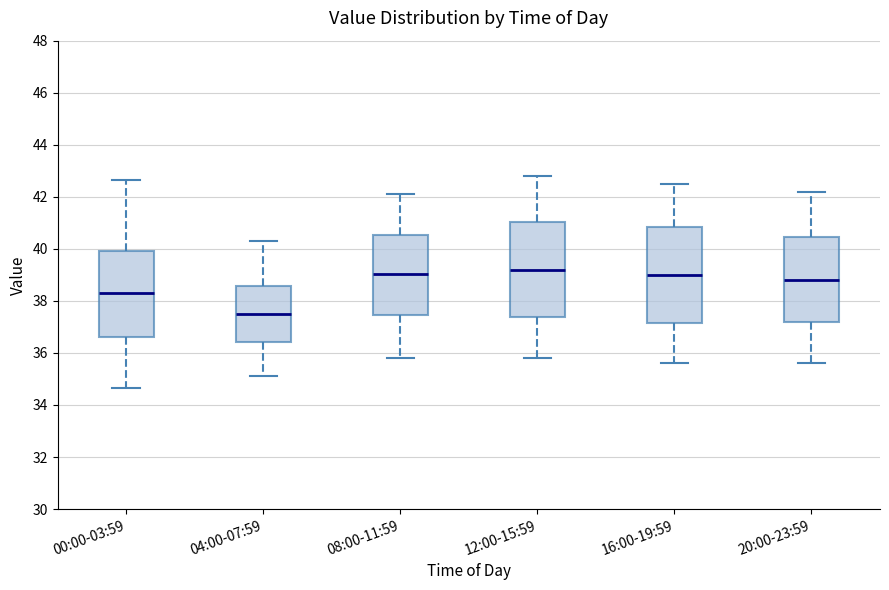

Reading left to right, transcribe this box plot: for each box, give where its median line is, the range the box spans, and where its two whiskers end, as read against the y-axis. The values are not printed on the chart, so give them approximately, as read against the axis.

00:00-03:59: median 38.4, box 36.6 to 40.0, whiskers 34.6 to 42.6
04:00-07:59: median 37.6, box 36.4 to 38.6, whiskers 35.2 to 40.4
08:00-11:59: median 39.0, box 37.4 to 40.6, whiskers 35.8 to 42.2
12:00-15:59: median 39.2, box 37.4 to 41.0, whiskers 35.8 to 42.8
16:00-19:59: median 39.0, box 37.2 to 40.8, whiskers 35.6 to 42.6
20:00-23:59: median 38.8, box 37.2 to 40.4, whiskers 35.6 to 42.2